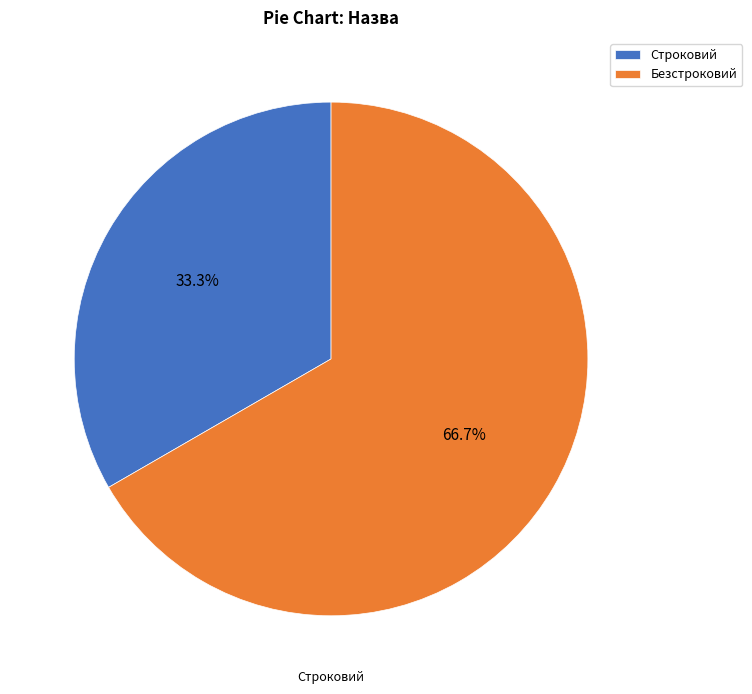

Which slice is the smallest?

Строковий